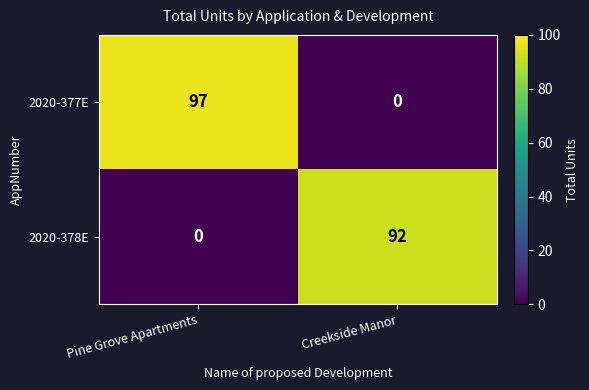

The 2020-377E series shows 53 at Pine Grove Apartments. True or false?

False